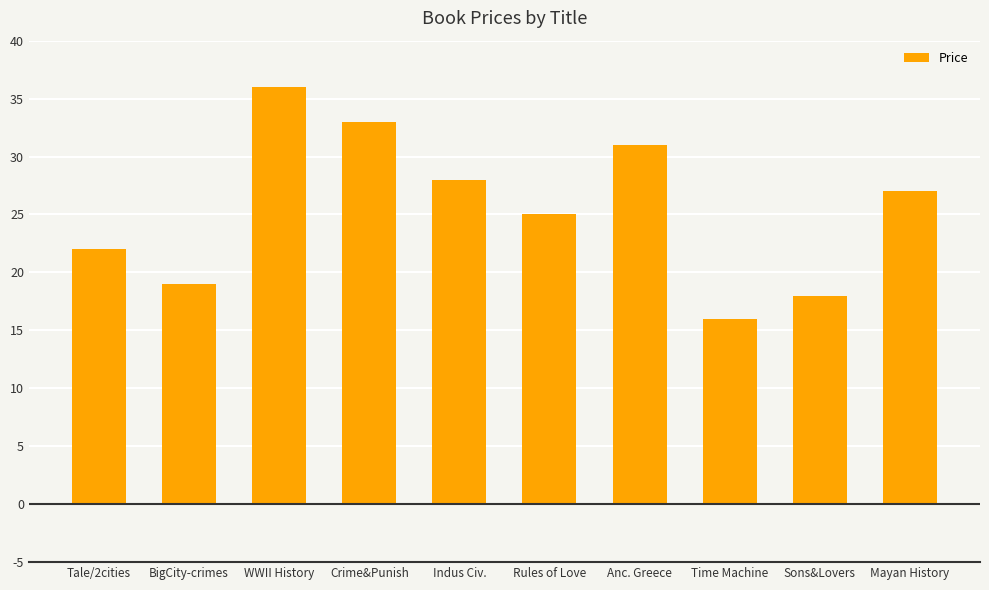

At which label does the data first exceed 27?

WWII History